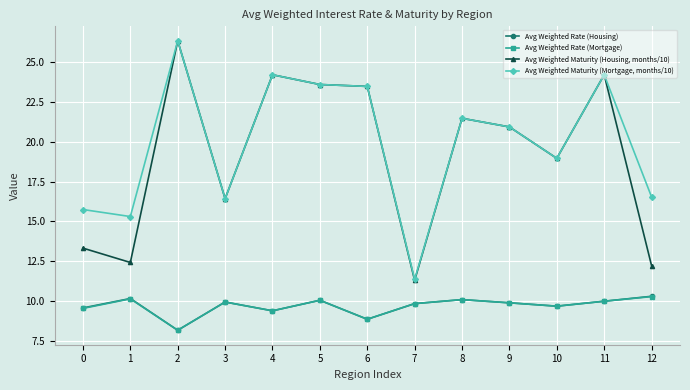

What is the value of the Avg Weighted Rate (Mortgage) point at the 6th from the left?

10.1